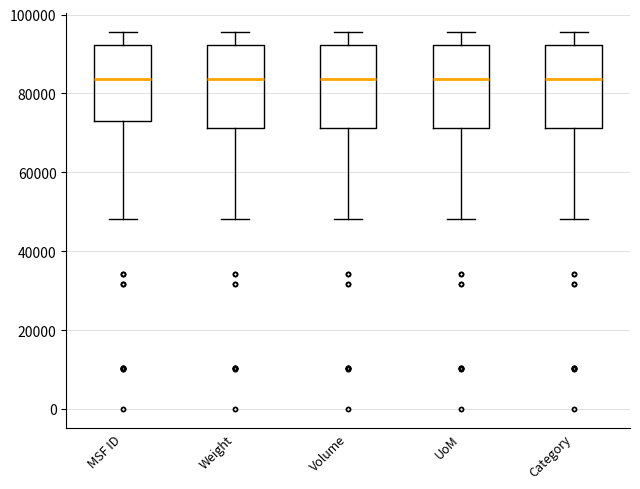

Reading left to right, read every box against the y-axis: the position of its median line, the range the box covers, and the ends of its whiskers. The values are not printed on the chart, so give them approximately, as read against the axis.

MSF ID: median 84000, box 72000 to 92000, whiskers 48000 to 96000
Weight: median 84000, box 72000 to 92000, whiskers 48000 to 96000
Volume: median 84000, box 72000 to 92000, whiskers 48000 to 96000
UoM: median 84000, box 72000 to 92000, whiskers 48000 to 96000
Category: median 84000, box 72000 to 92000, whiskers 48000 to 96000